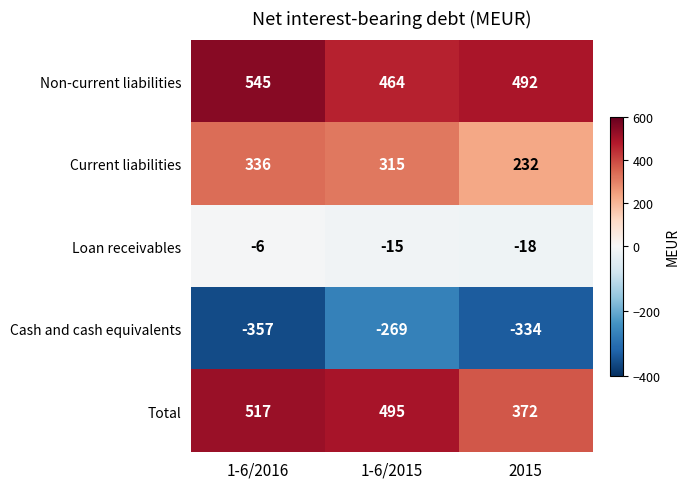

What is the maximum value shown in the chart?

545